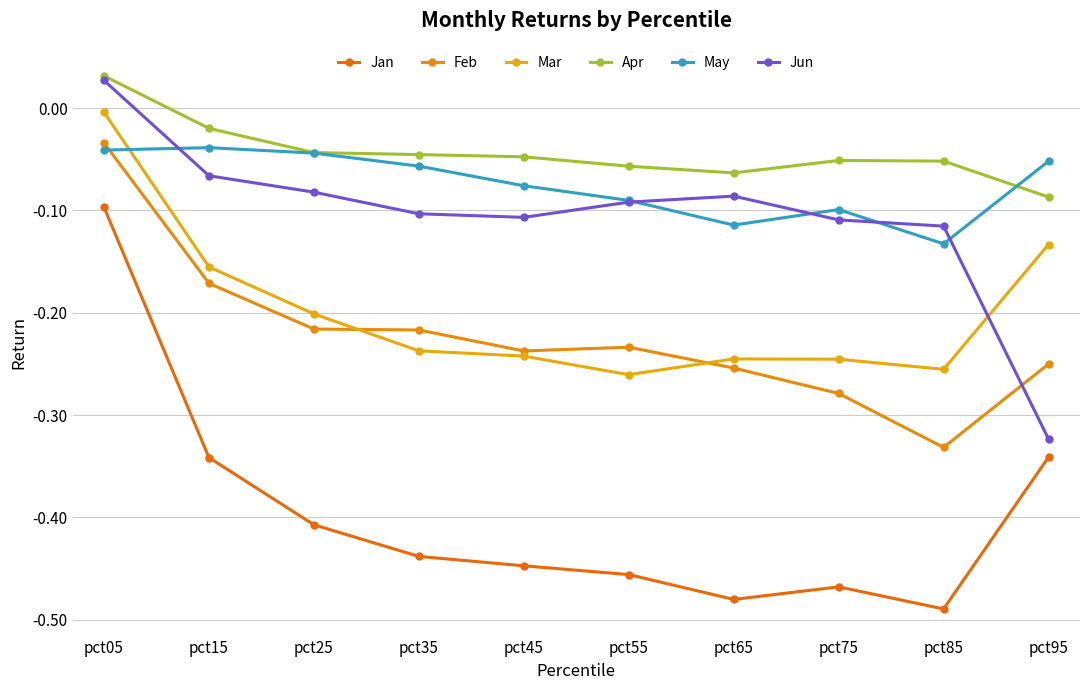

What is the average value of the Jun series?

-0.1